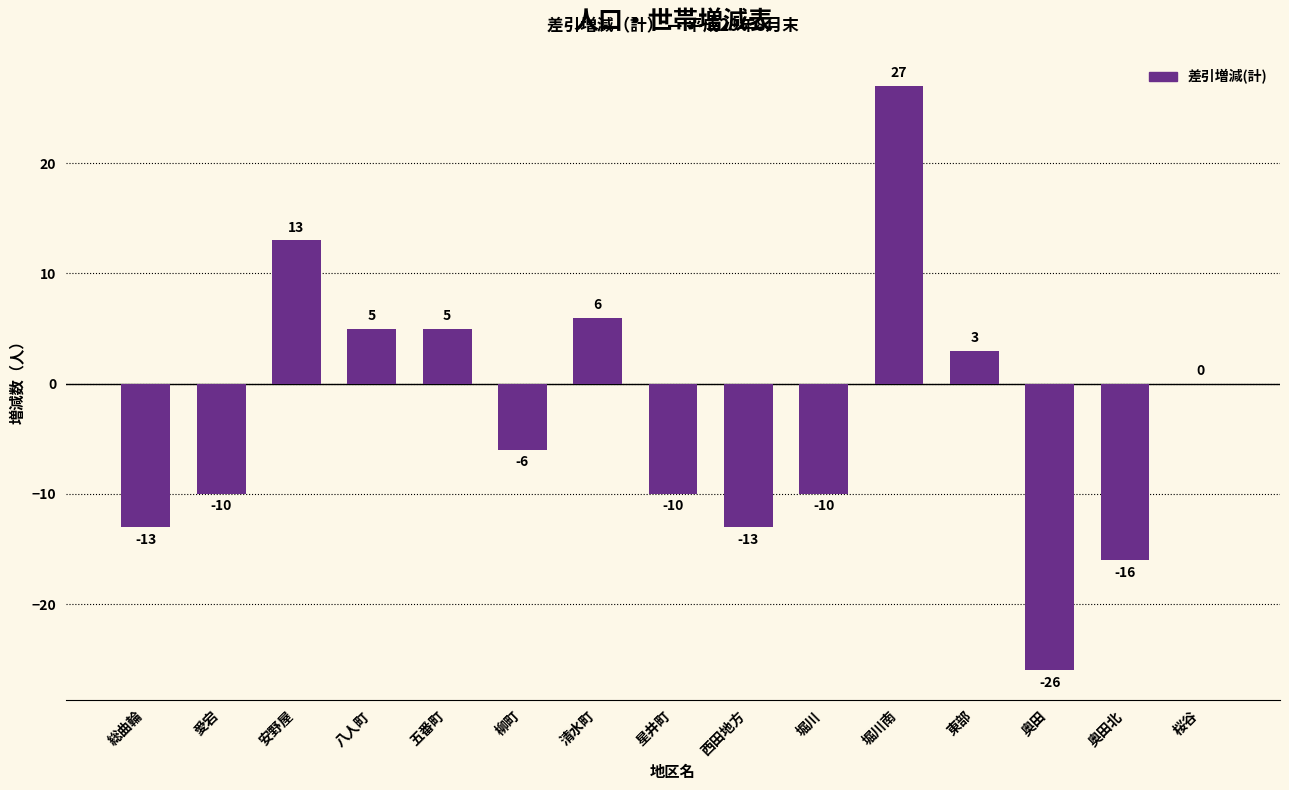

At which label is the value closest to 0?

桜谷